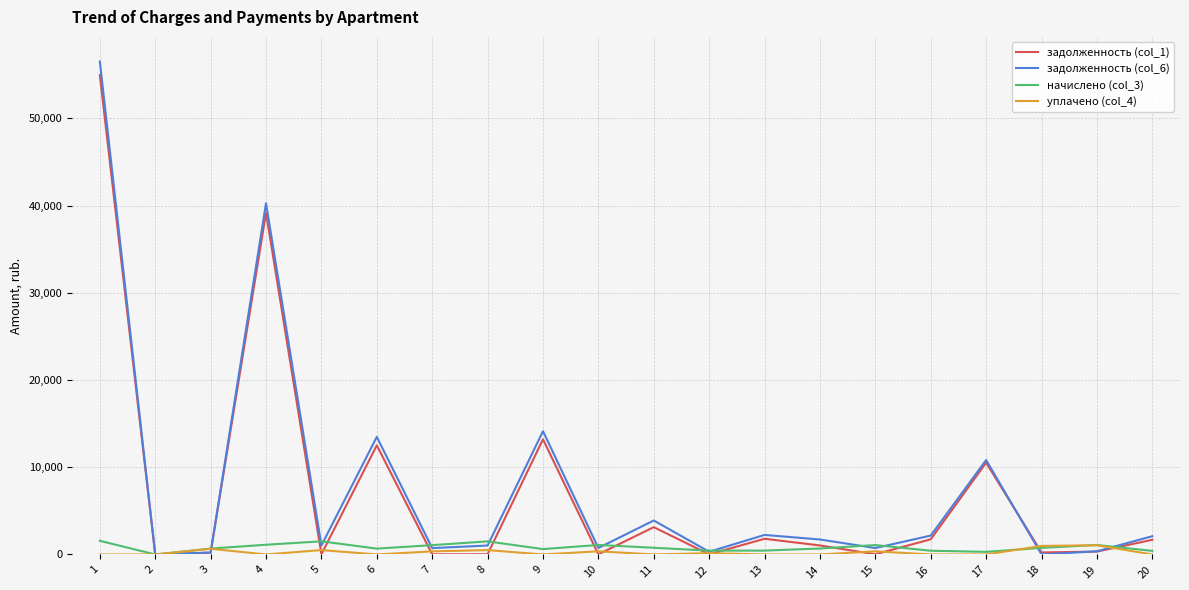

The value of задолженность (col_6) at 4 is 40269.4. True or false?

True